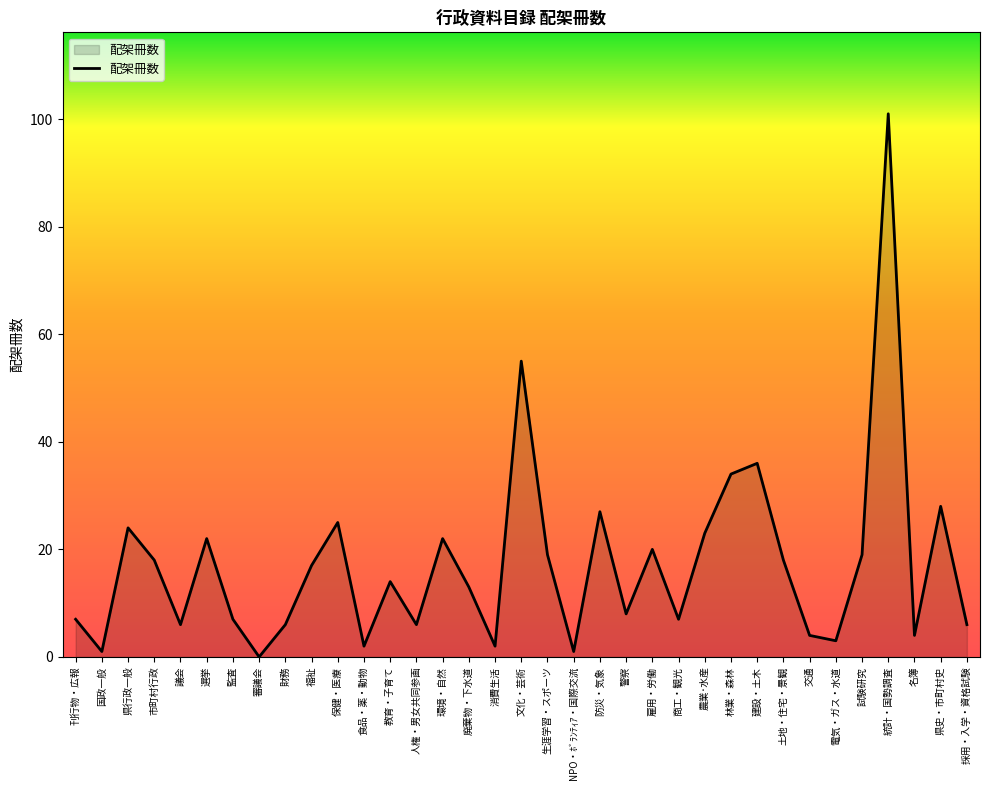

Is it true that the value at 警察 is 8?

True